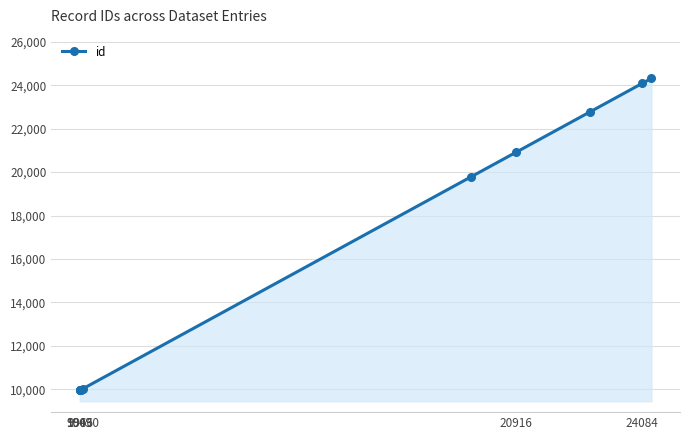

What is the minimum value shown in the chart?

9949